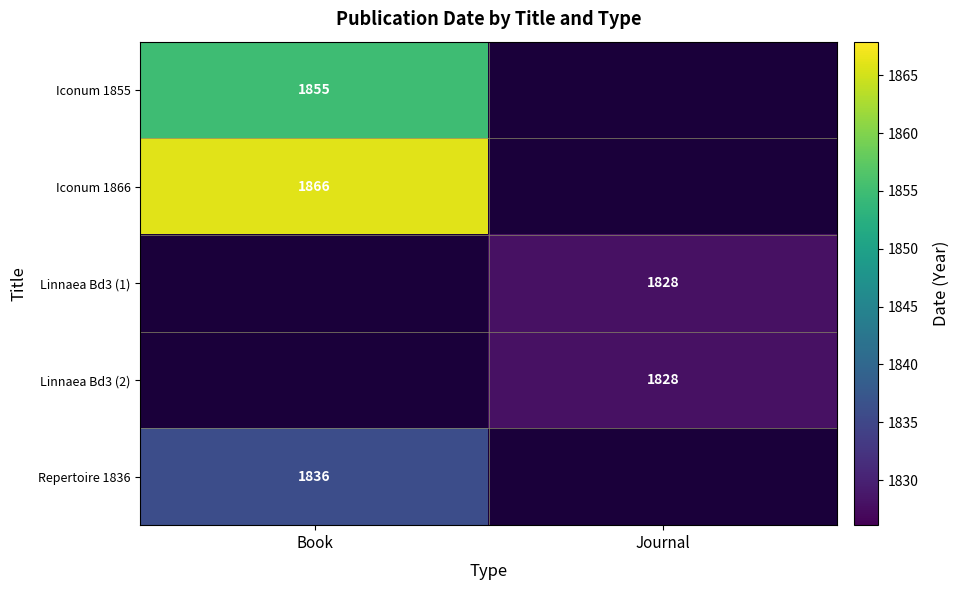

Is it true that Linnaea Bd3 (1) equals 1167 at Journal?

False